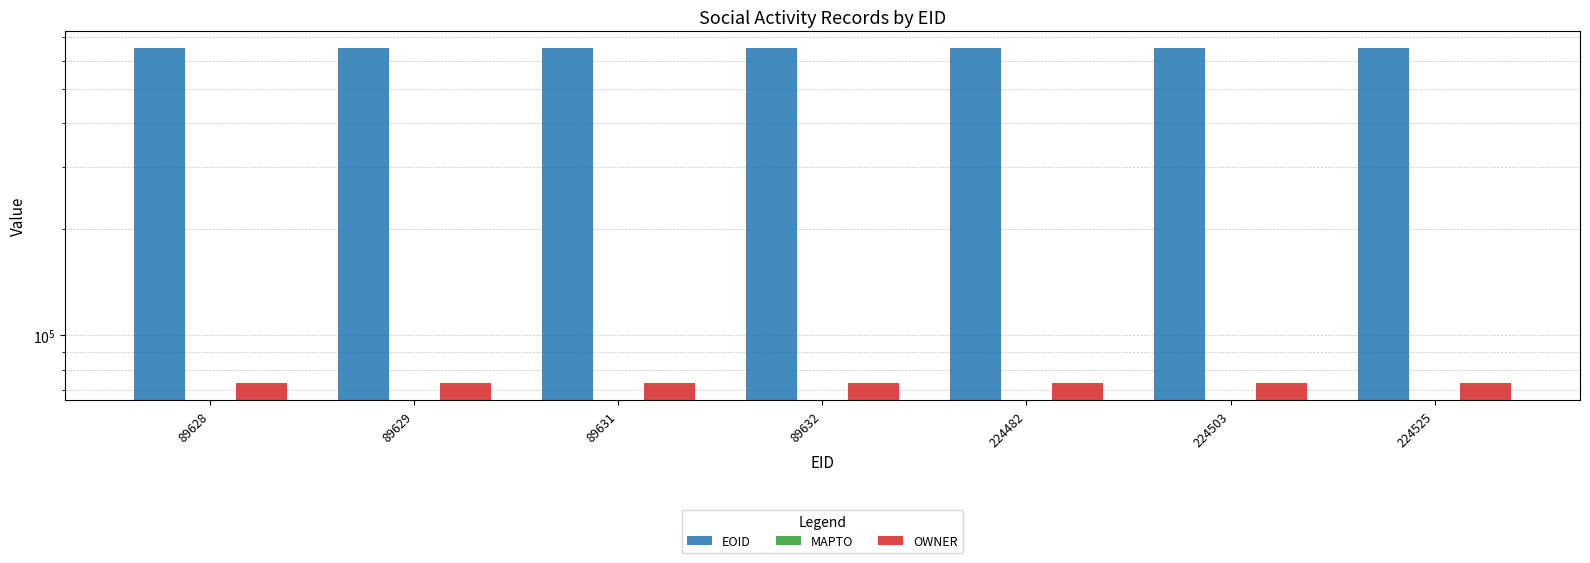

What is the maximum value shown in the chart?

652681